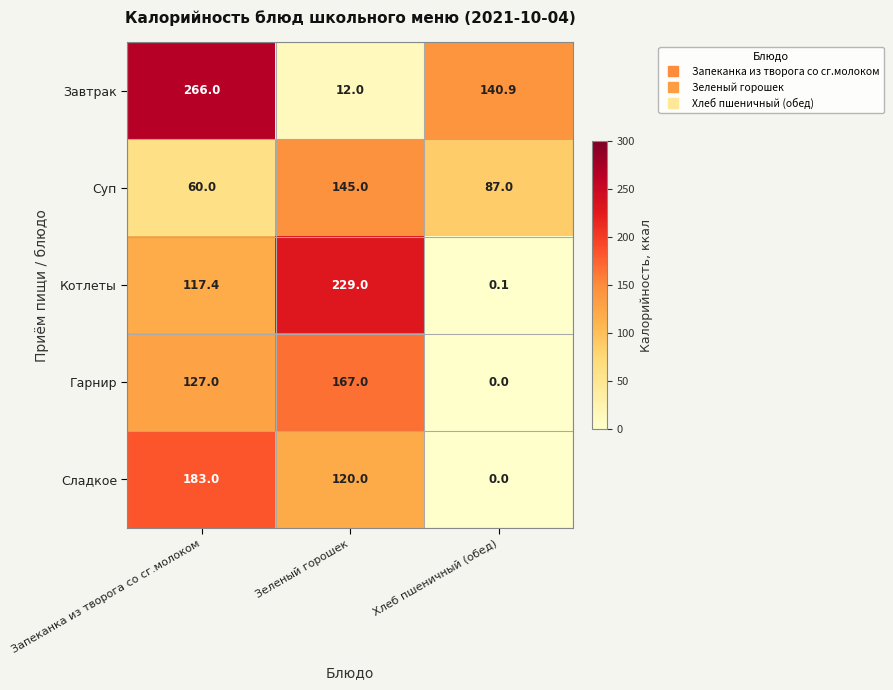

What is the sum of the Котлеты values at Зеленый горошек and Хлеб пшеничный (обед)?

229.1